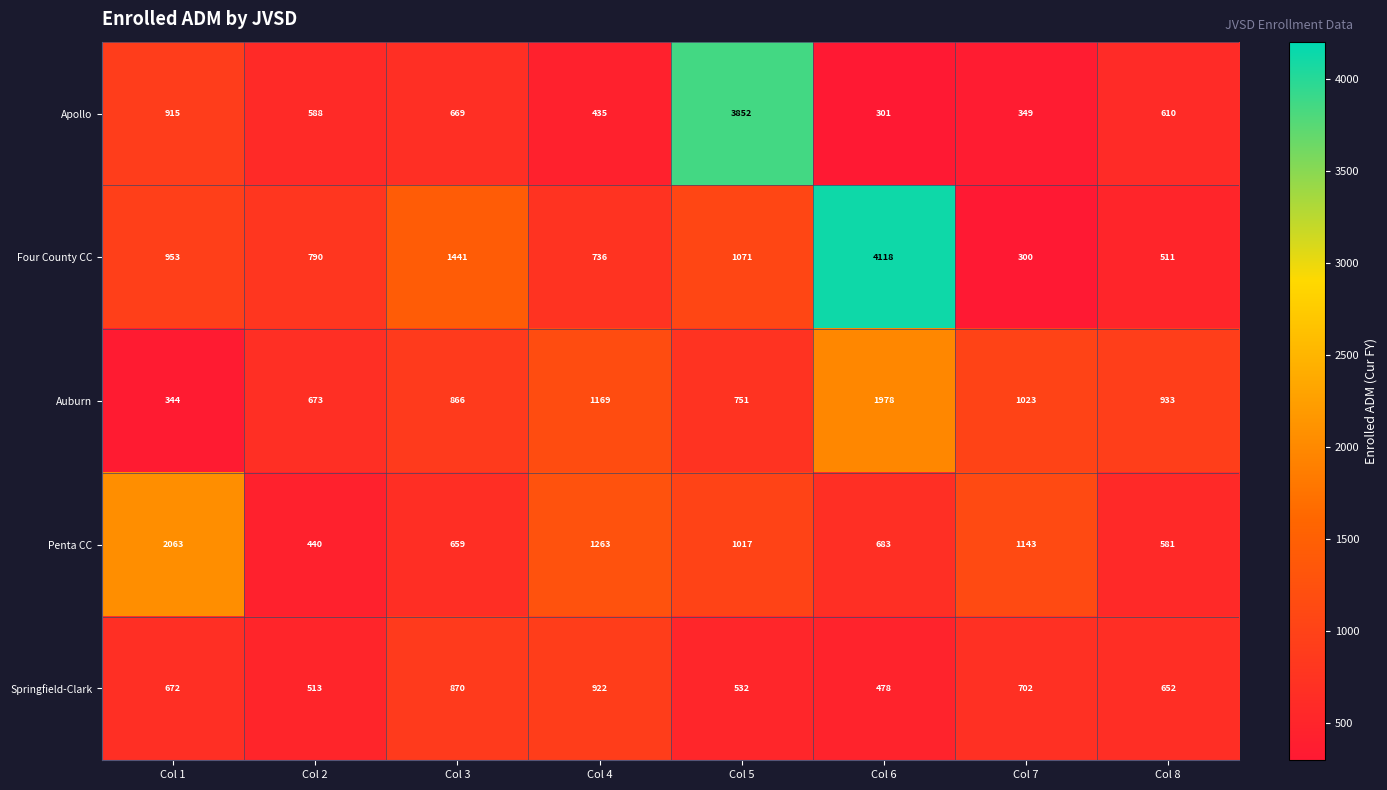

The Auburn series shows 933 at Col 8. True or false?

True